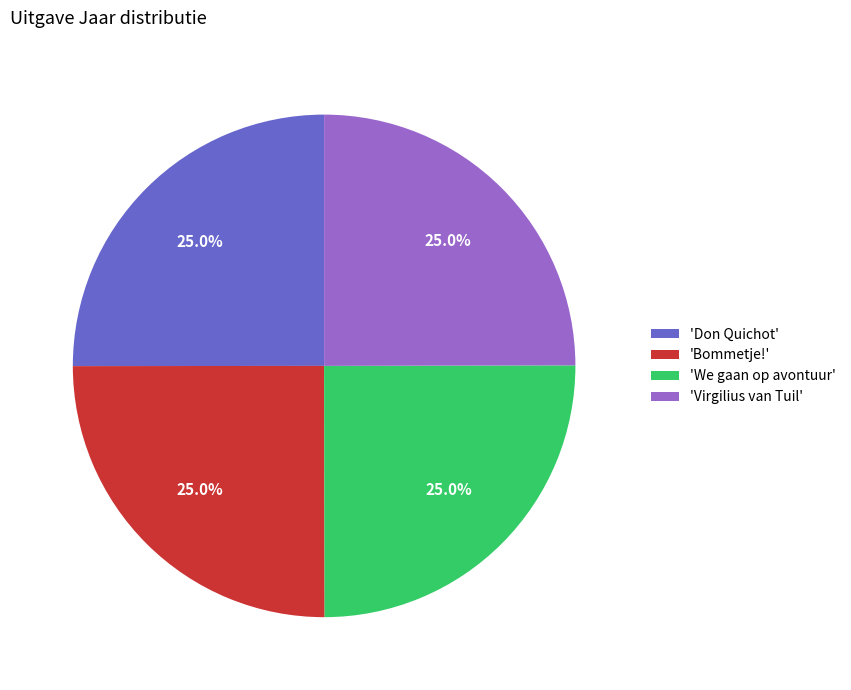

What is the total percentage of 'Bommetje!' and 'Don Quichot'?

50.0%